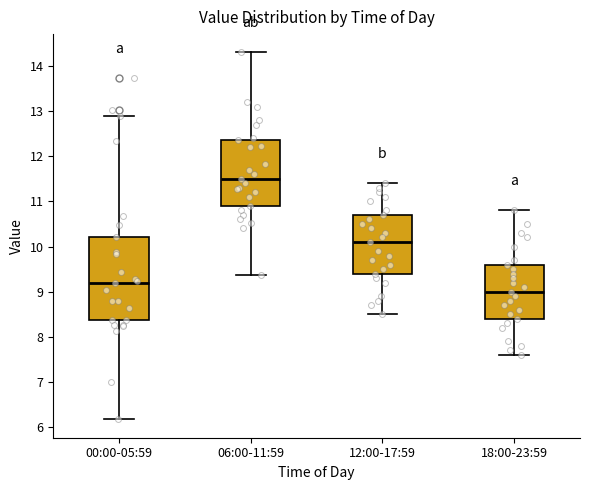

Reading left to right, transcribe this box plot: for each box, give where its median line is, the range the box spans, and where its two whiskers end, as read against the y-axis. The values are not printed on the chart, so give them approximately, as read against the axis.

00:00-05:59: median 9.2, box 8.4 to 10.2, whiskers 6.2 to 12.9
06:00-11:59: median 11.5, box 10.9 to 12.4, whiskers 9.4 to 14.3
12:00-17:59: median 10.1, box 9.4 to 10.7, whiskers 8.5 to 11.4
18:00-23:59: median 9.0, box 8.4 to 9.6, whiskers 7.6 to 10.8